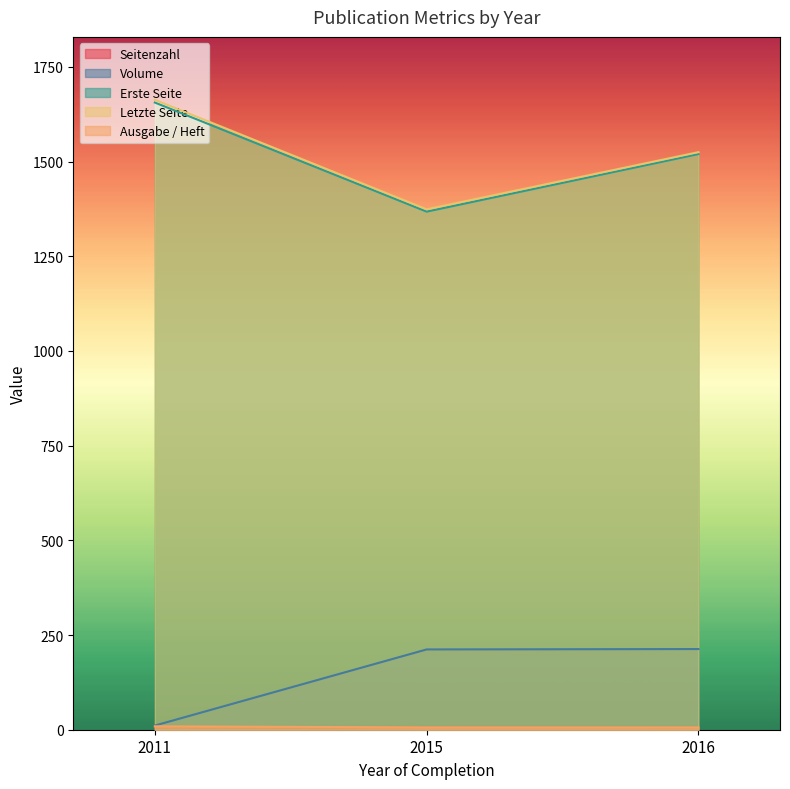

Between 2015 and 2016, which series saw the biggest shift?

Erste Seite